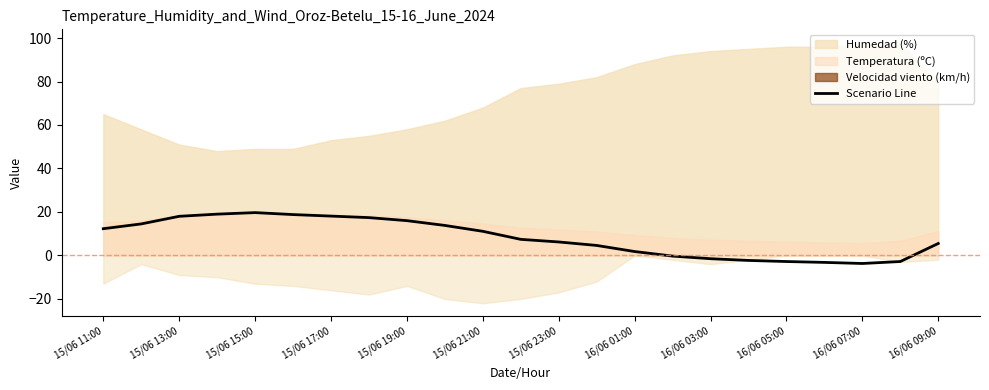

How many negative values are there?

7